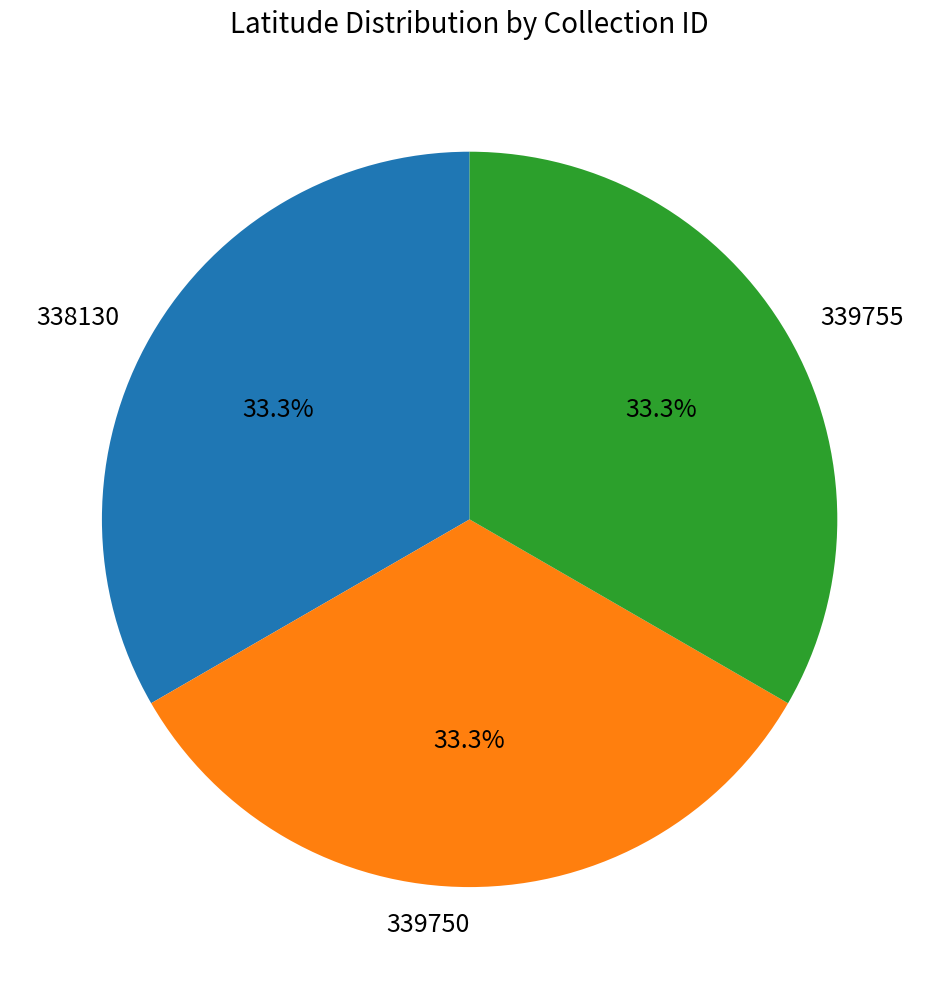

Do 338130 and 339755 together represent more than half of the pie?

Yes